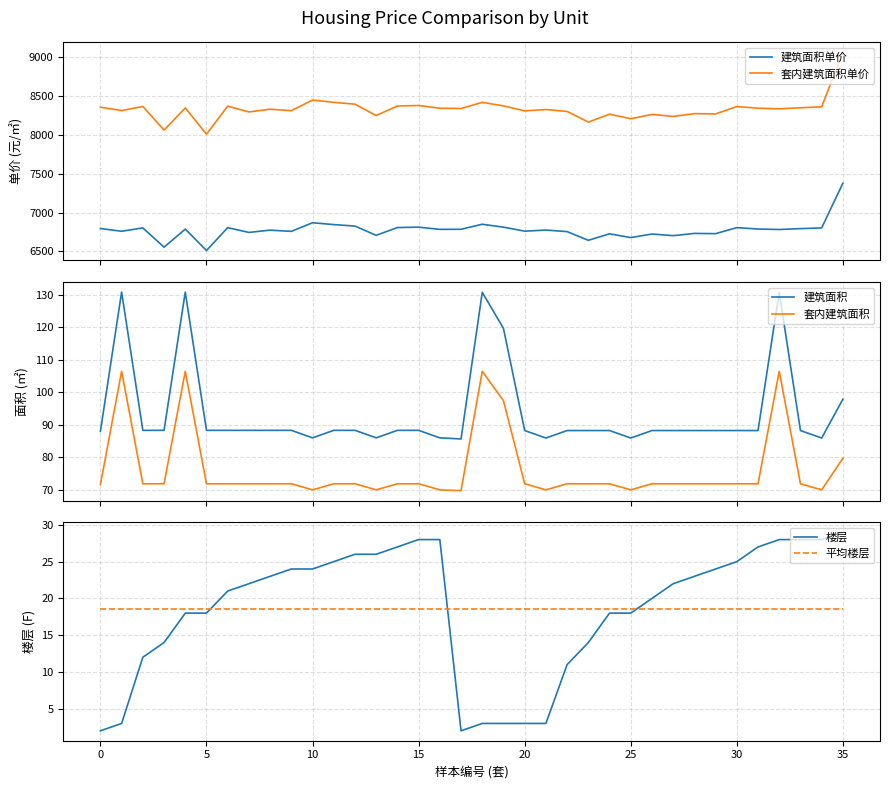

At 32, list the series in order from largest to smallest.

套内建筑面积单价, 建筑面积单价, 建筑面积, 套内建筑面积, 楼层, 平均楼层